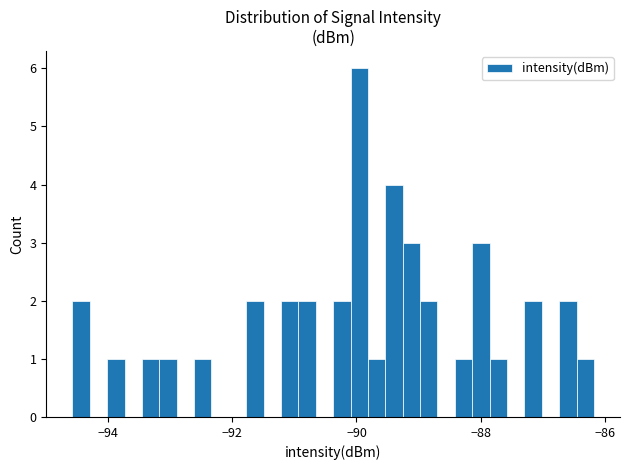

Around what value on the x-axis is the tallest bar? Give the approximate position of its centre, as read against the axis.

-90.0